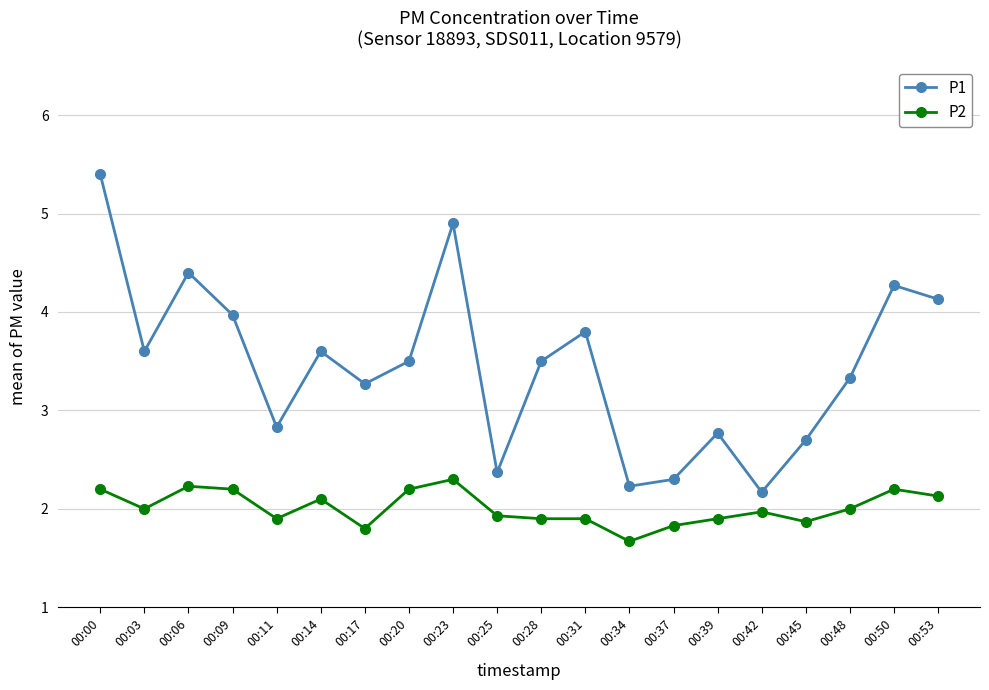

Rank the series at 00:06 from lowest to highest value.

P2, P1